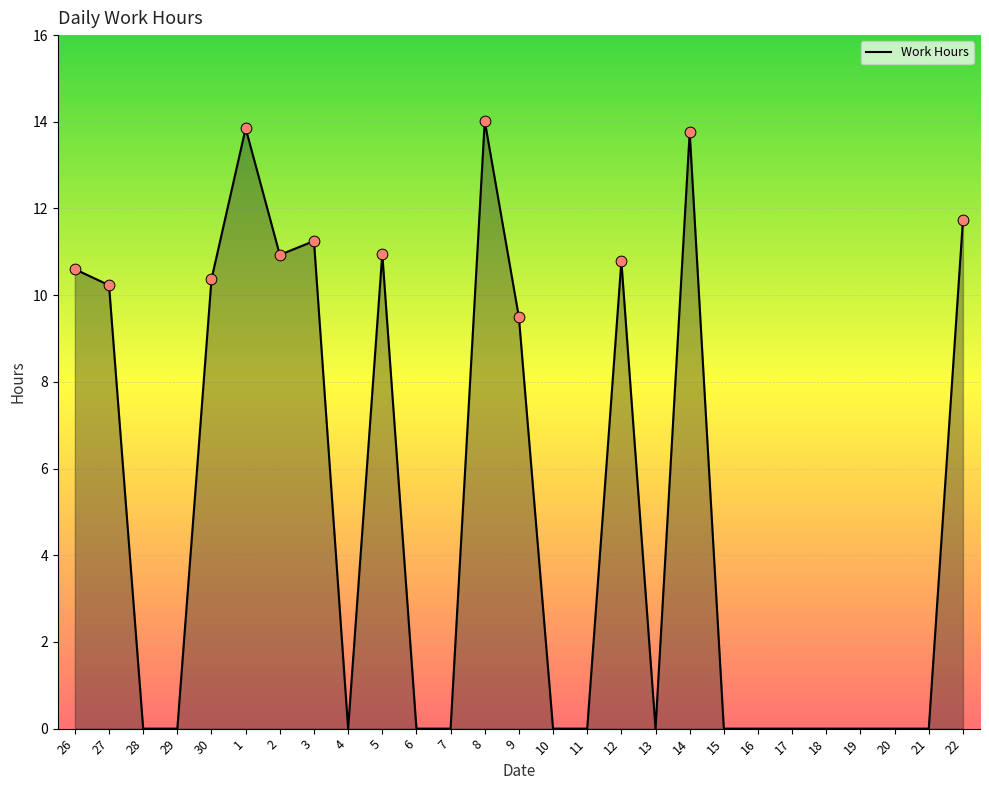

What is the change in value from 27 to 2?

+0.7